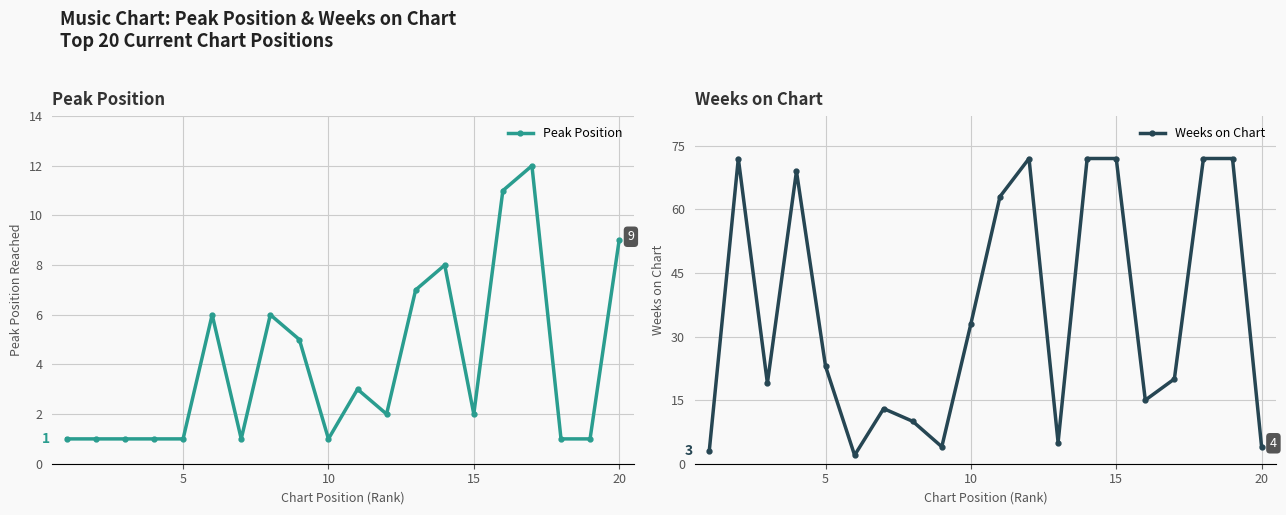

What is the minimum value shown in the chart?

1